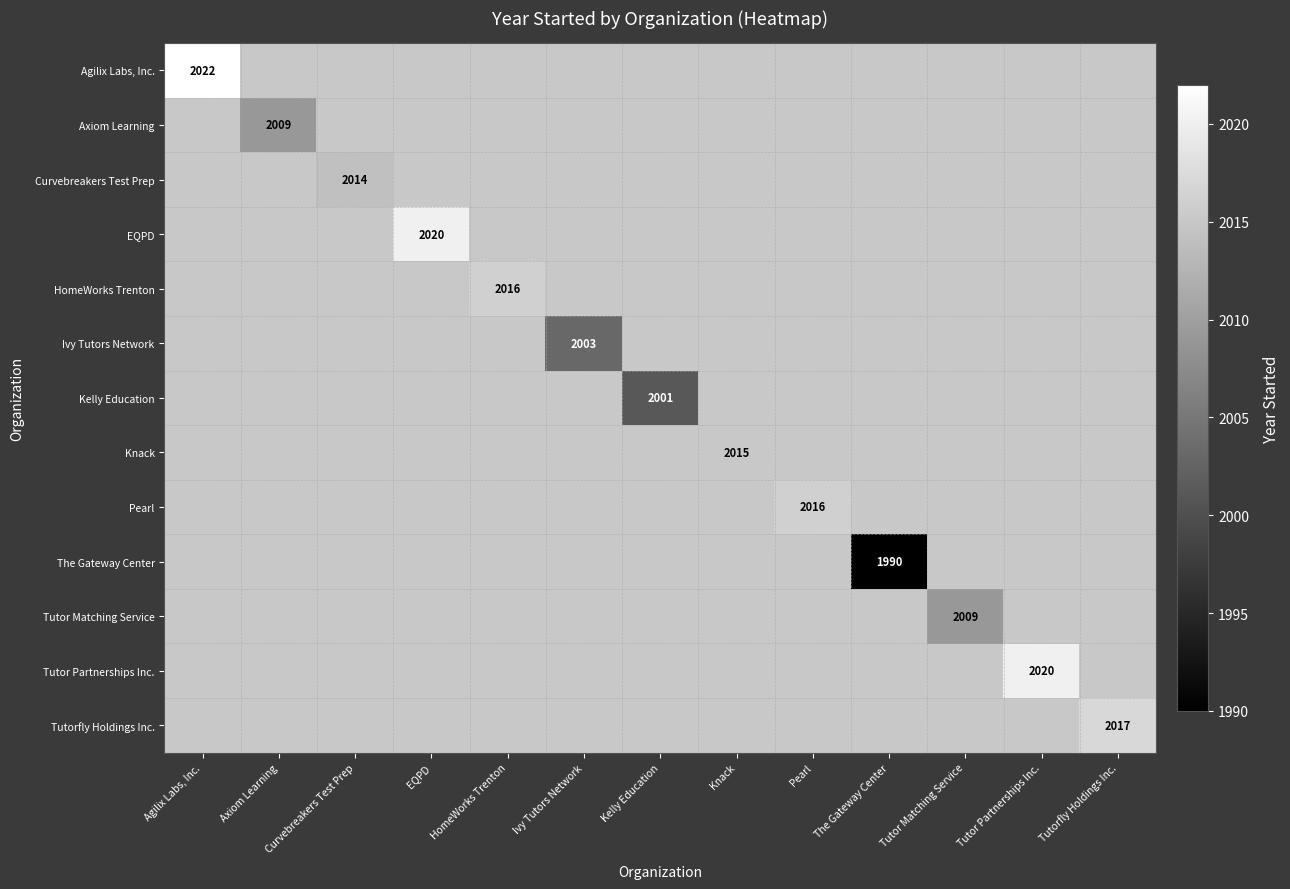

How many positive values does the EQPD series have?

1